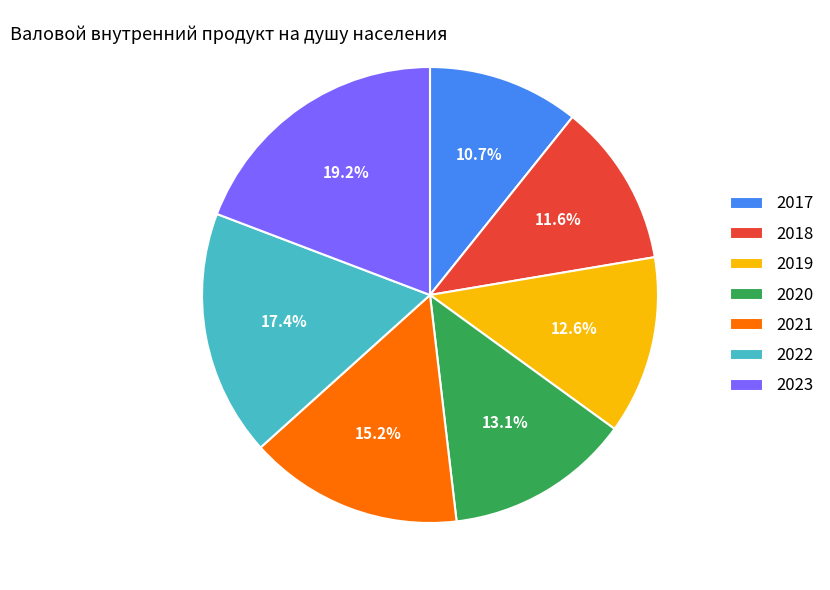

Count the number of slices in the pie.

7